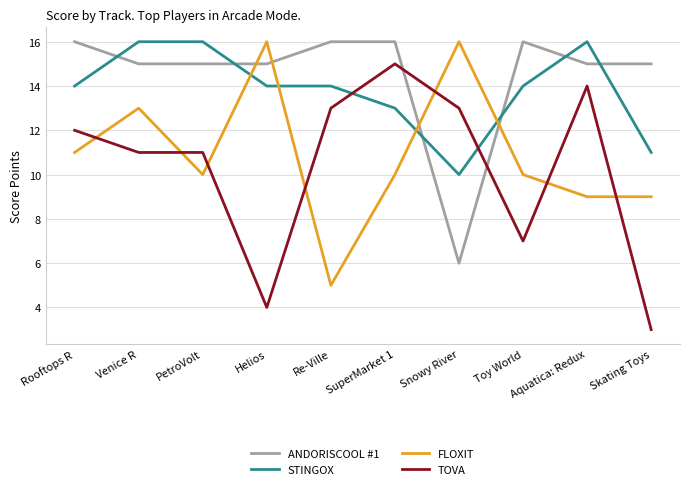

Which series has the largest total across all categories?

ANDORISCOOL #1